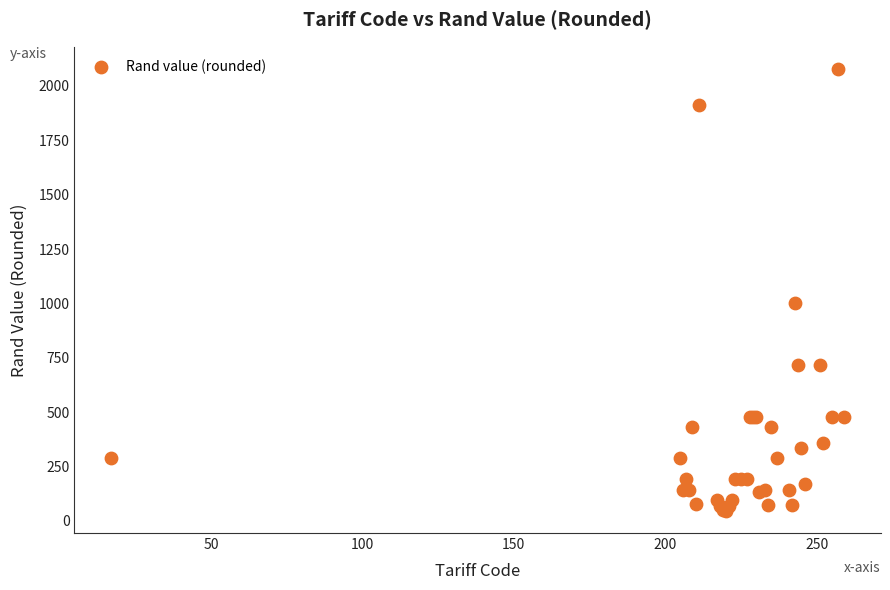

What Y value in the scatter plot is closest to 1062?

1003.6